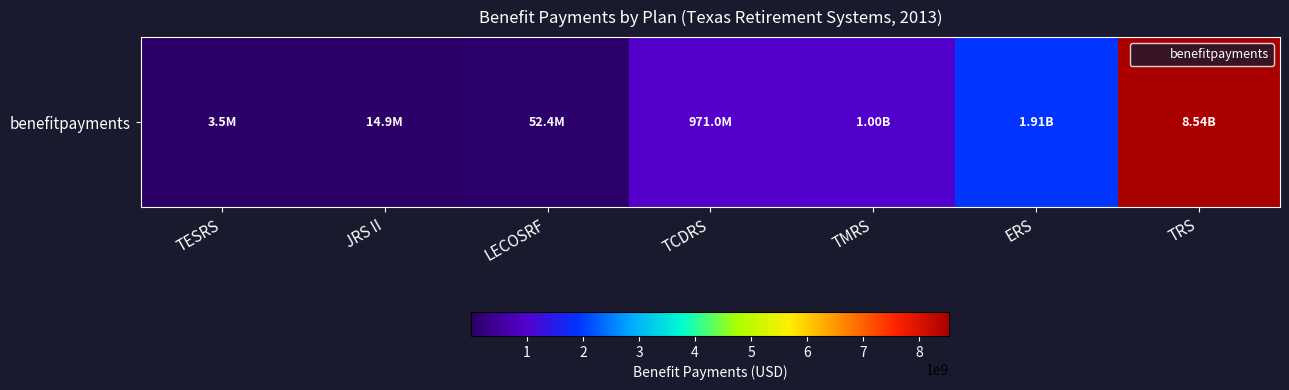

At which label does the data first exceed 971012100?

TMRS